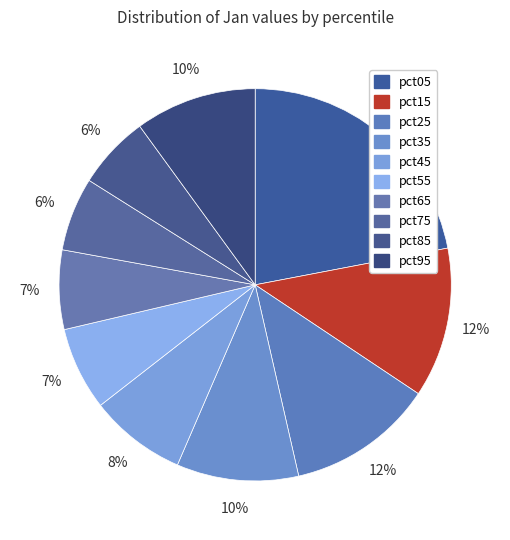

Which category has the biggest portion of the pie?

pct05